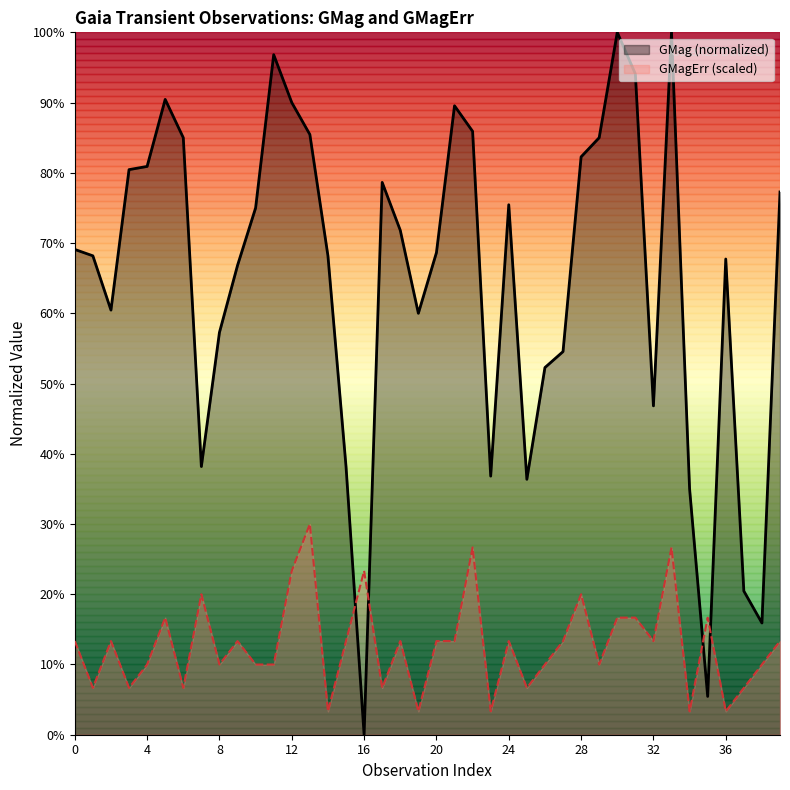

Rank the series by their average value, from highest to lowest.

GMag (normalized), GMagErr (scaled)